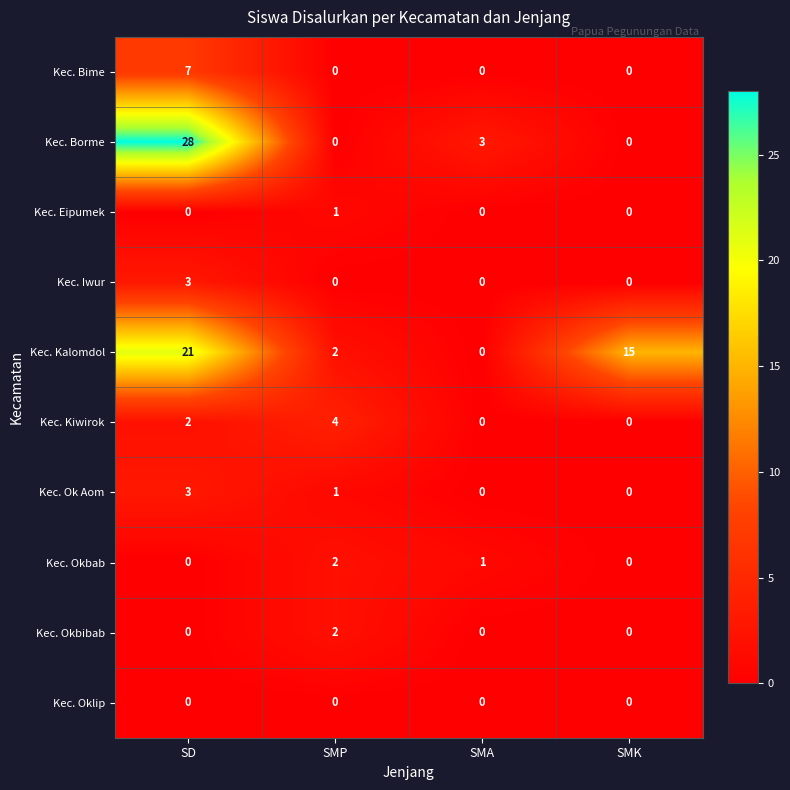

Which series has the widest spread of values?

Kec. Borme